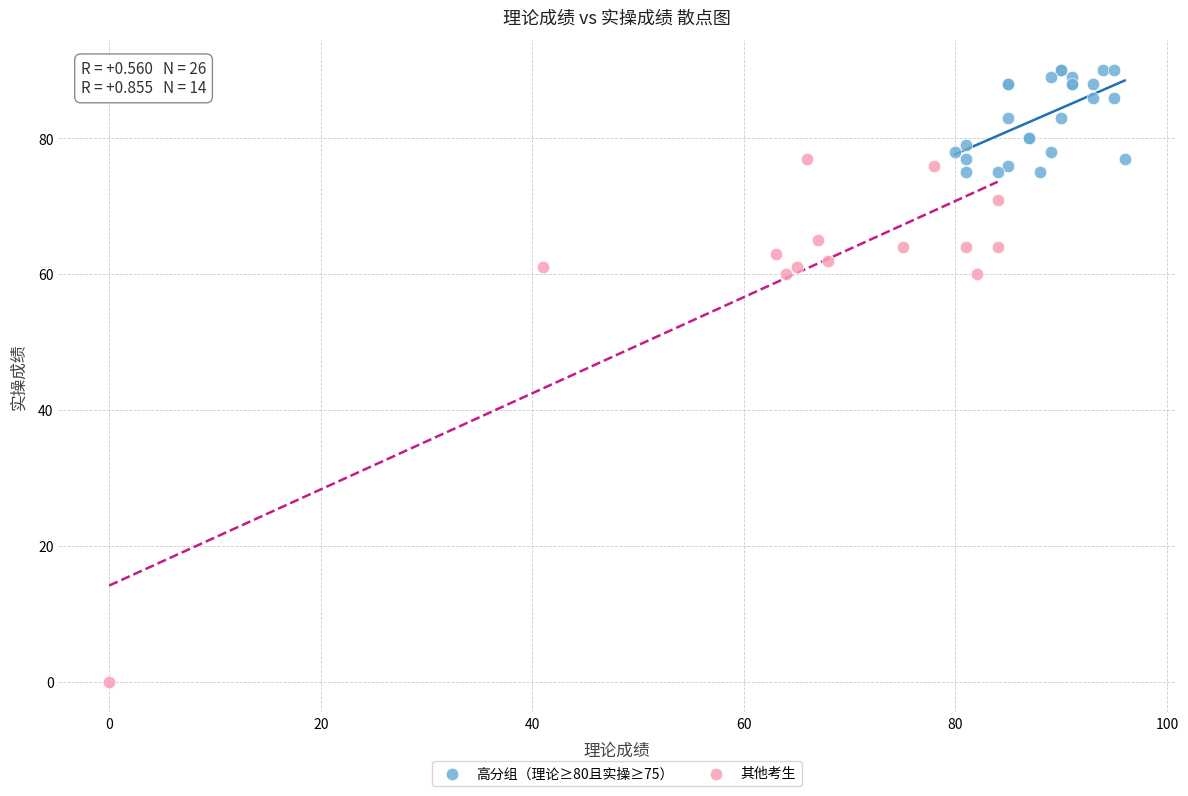

Which series reaches the minimum Y coordinate?

其他考生